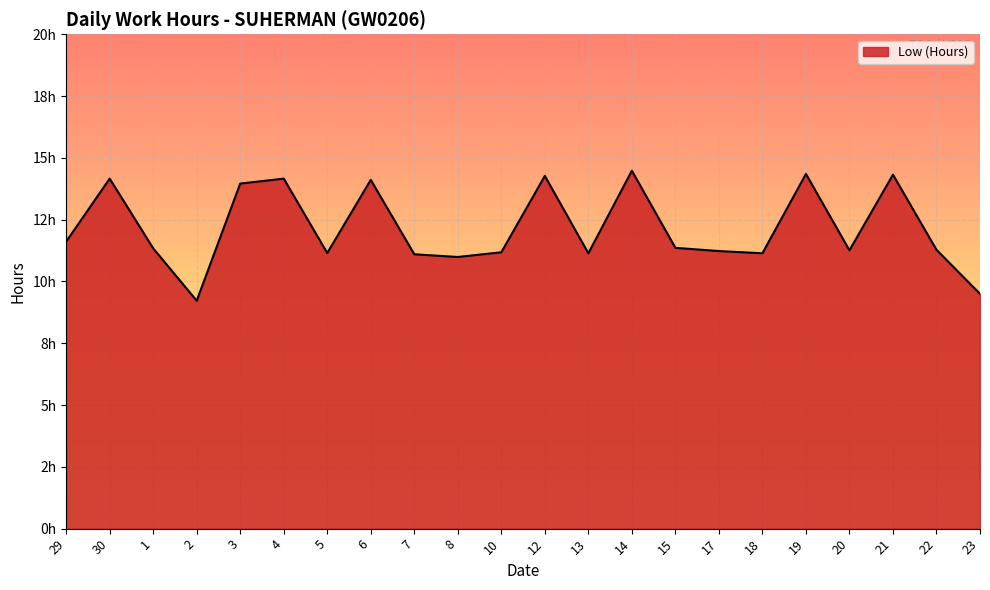

Does the chart display data point markers on the line(s)?

No